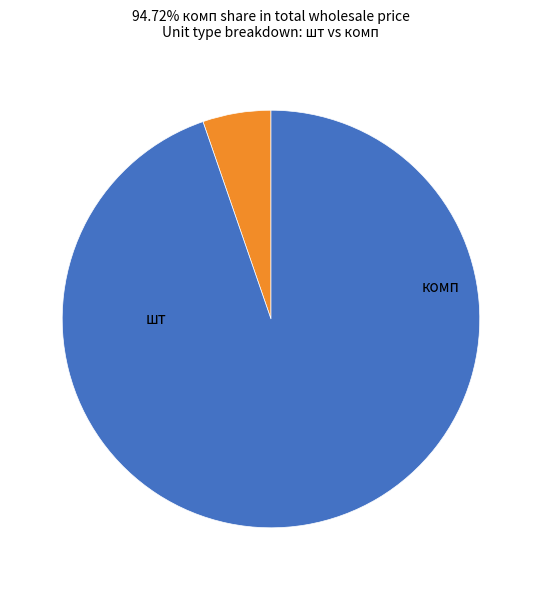

Does any single category account for the majority?

Yes